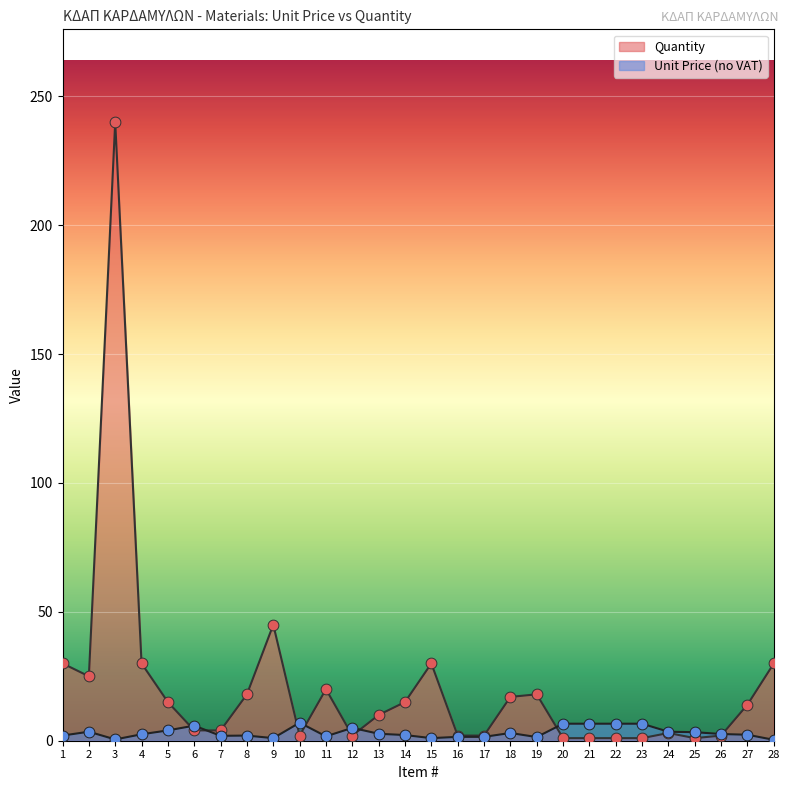

Which series has the largest total across all categories?

Quantity